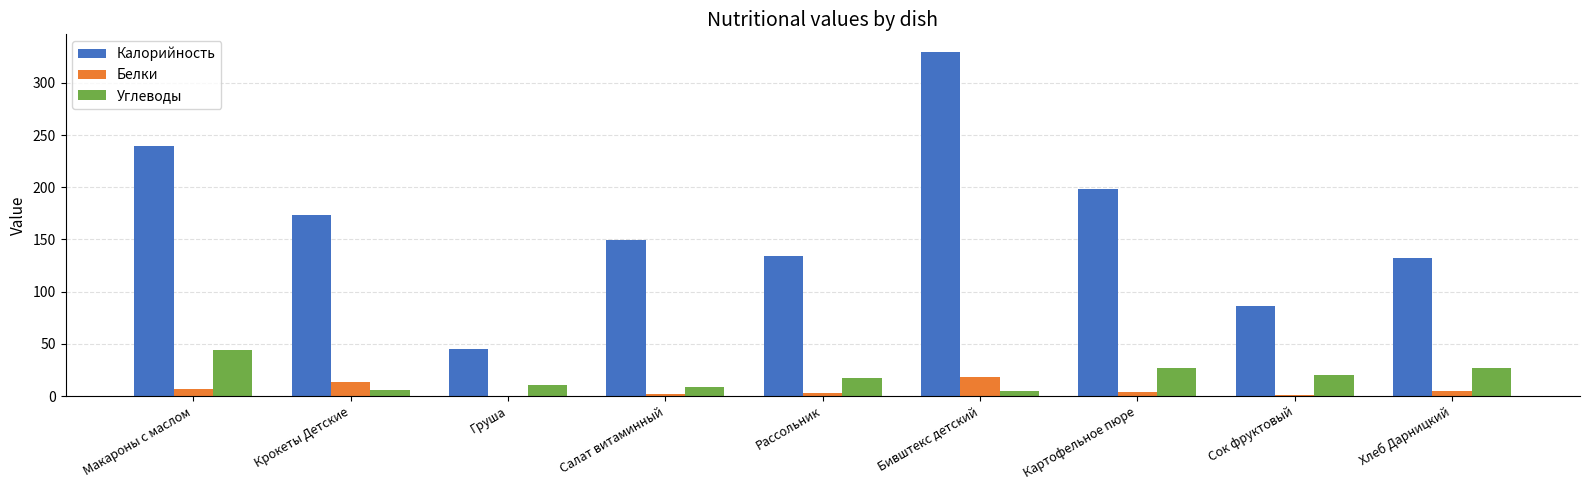

At which category is the sum across all series the highest?

Бивштекс детский